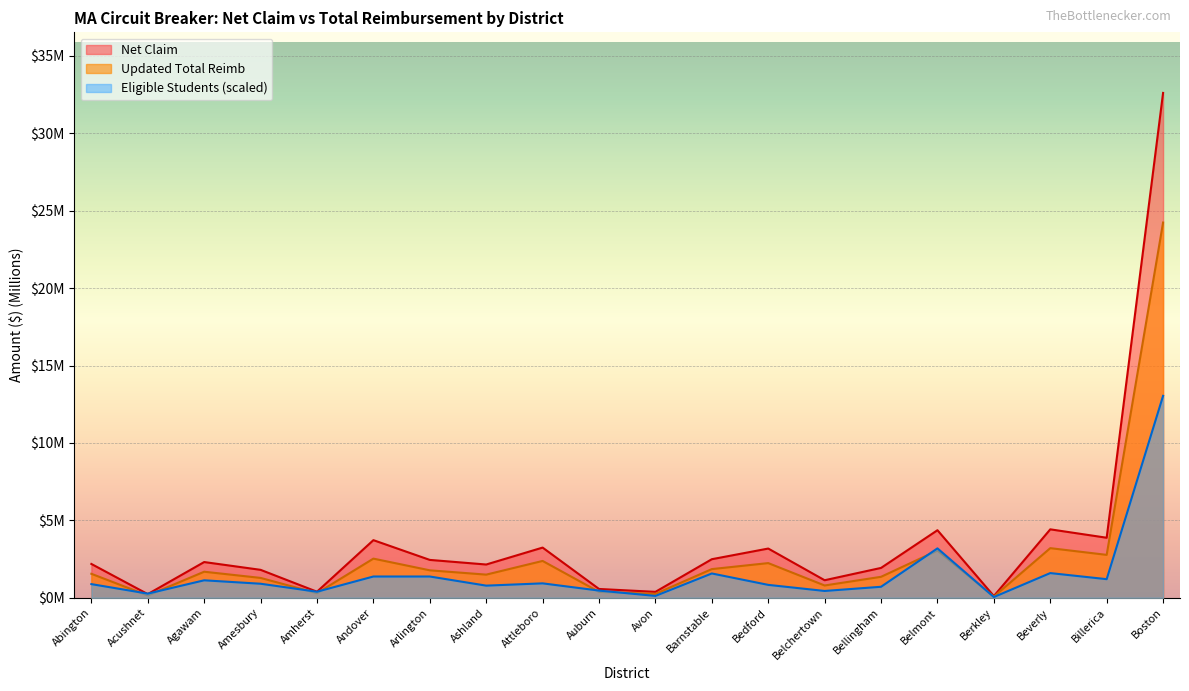

The value of Net Claim at Barnstable is 3.5. True or false?

False